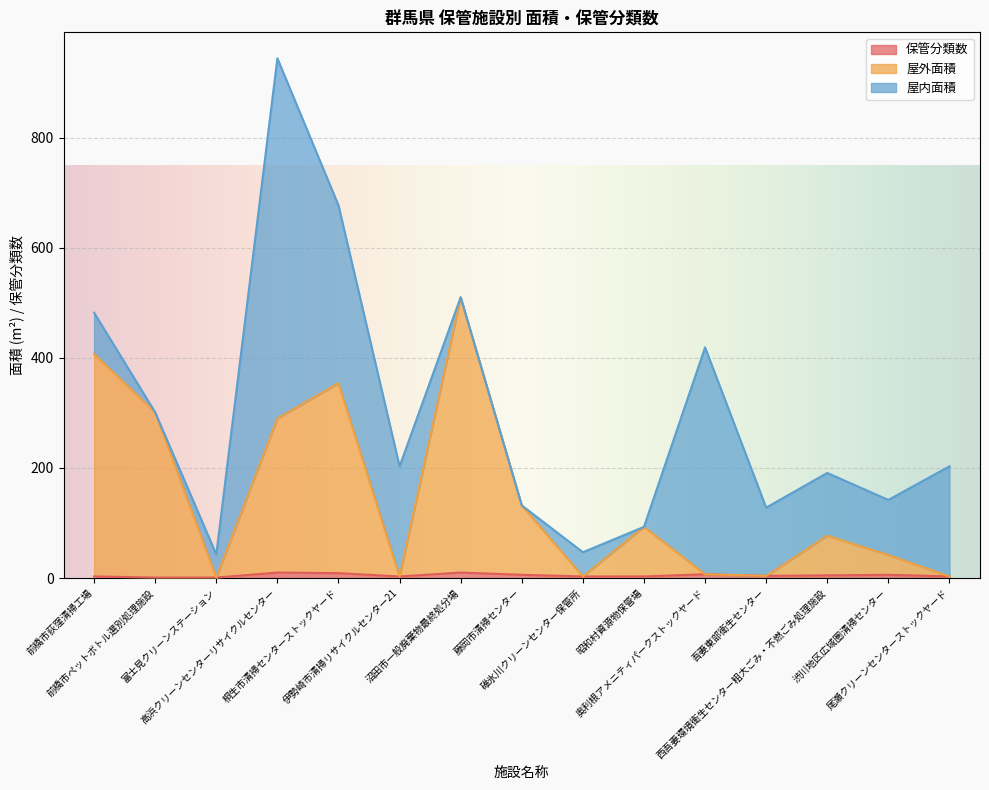

Does the chart display data point markers on the line(s)?

No